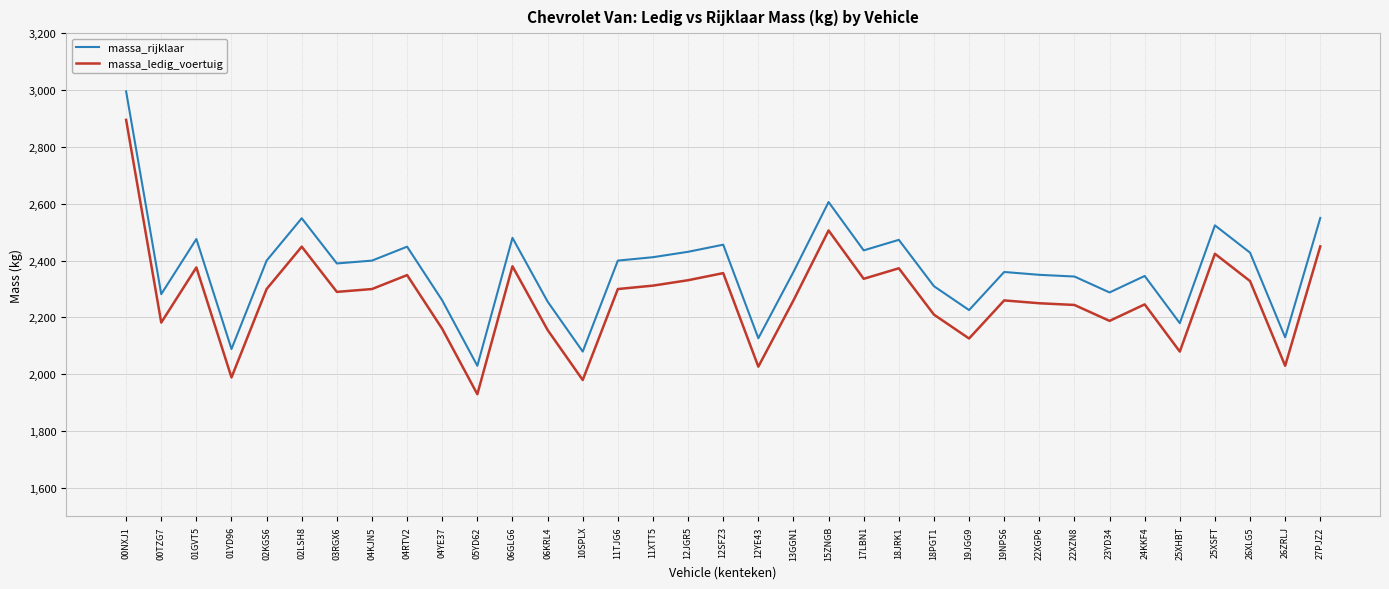

At which label does massa_ledig_voertuig first exceed 2290?

00NXJ1